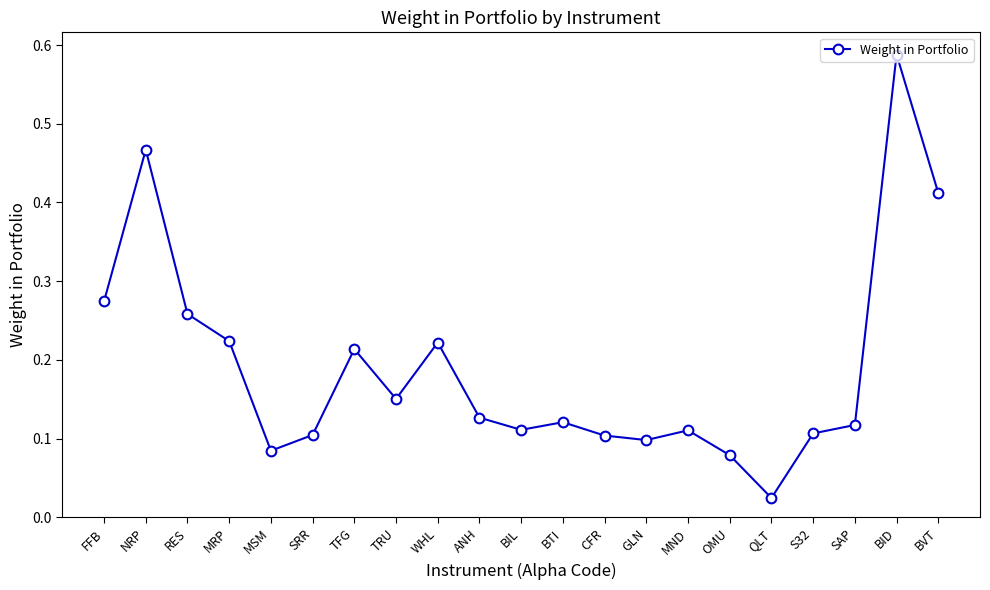

At which category does the chart reach its minimum across all series?

QLT